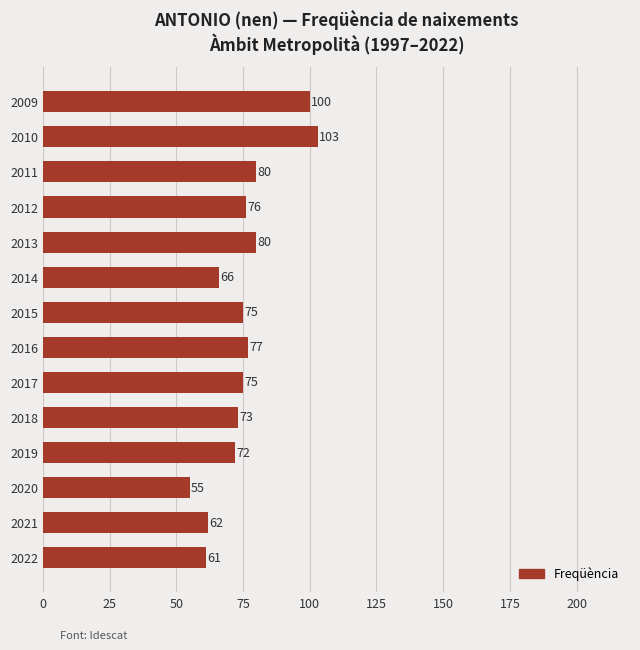

What is the average value?

75